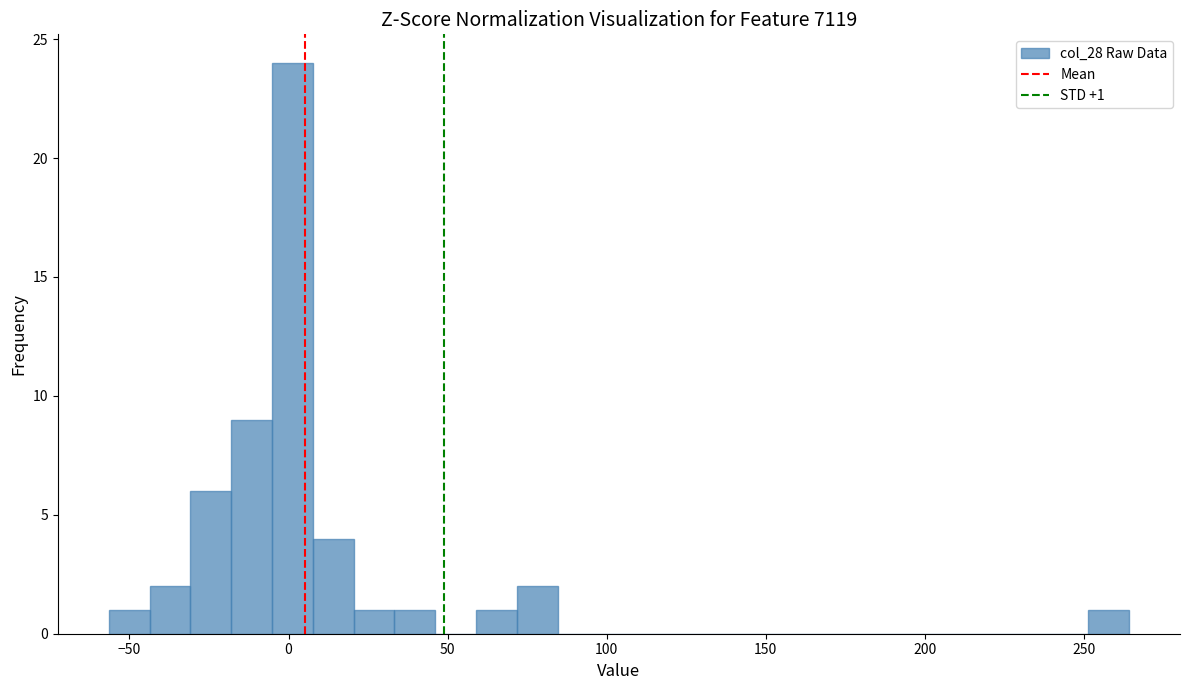

Around what value on the x-axis is the tallest bar? Give the approximate position of its centre, as read against the axis.

0